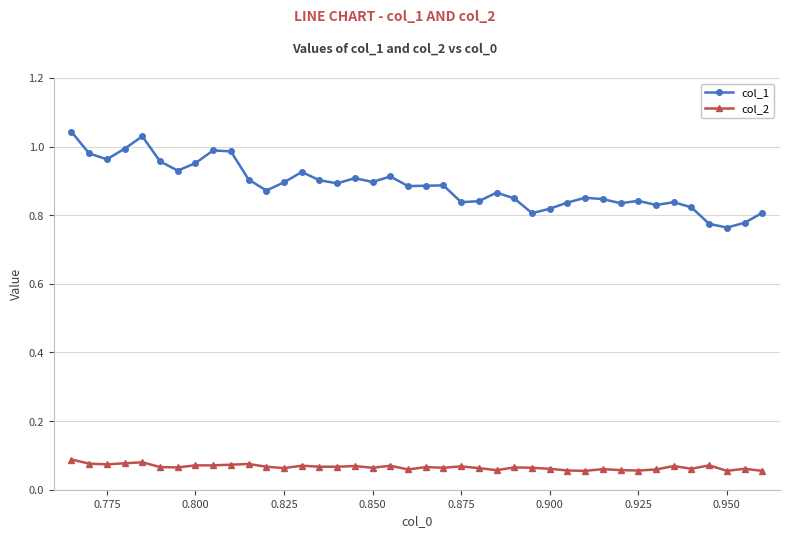

List the series in order of their peak value, lowest first.

col_2, col_1